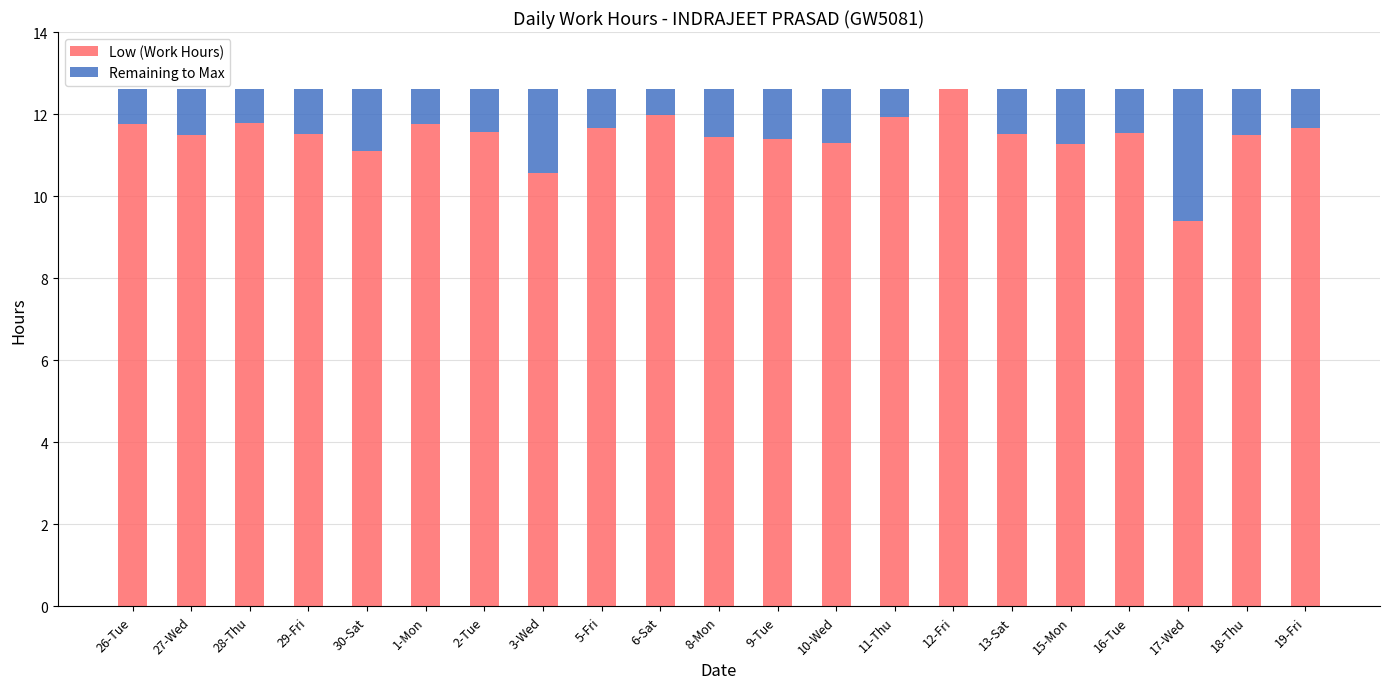

What is the highest value of the Low (Work Hours) series?

12.6